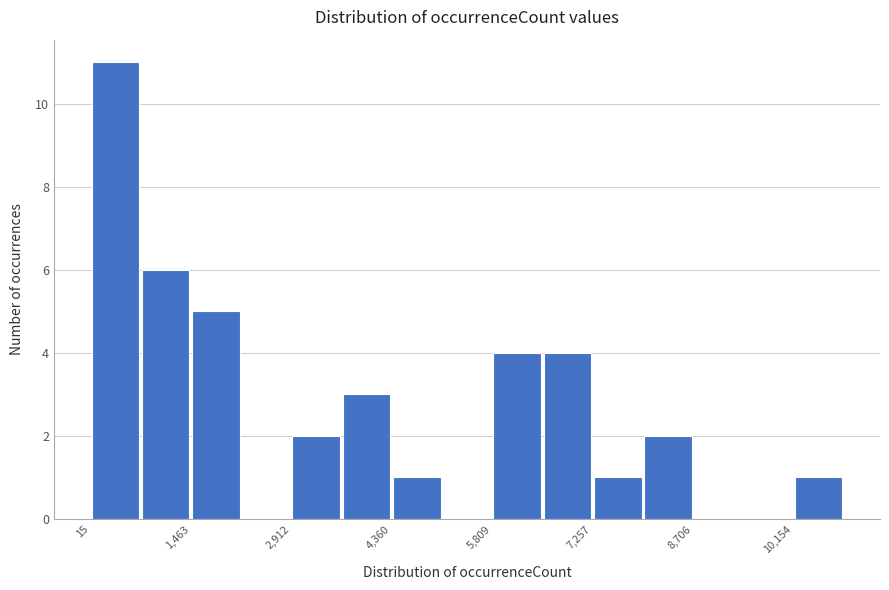

Around what value on the x-axis is the tallest bar? Give the approximate position of its centre, as read against the axis.

400